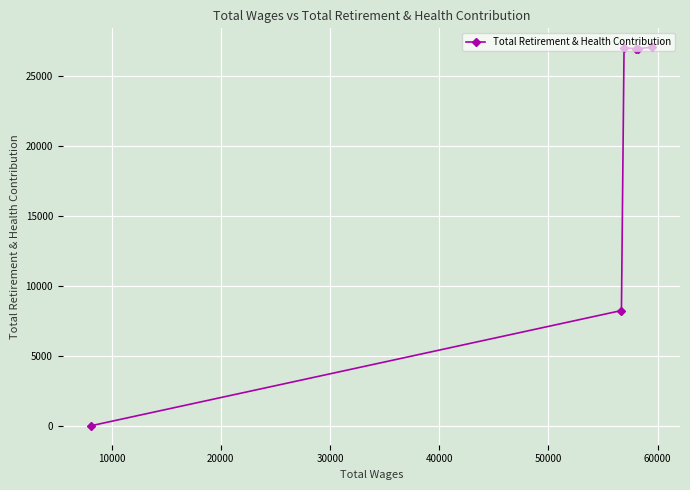

What is the value of the 3rd point from the left?

26984